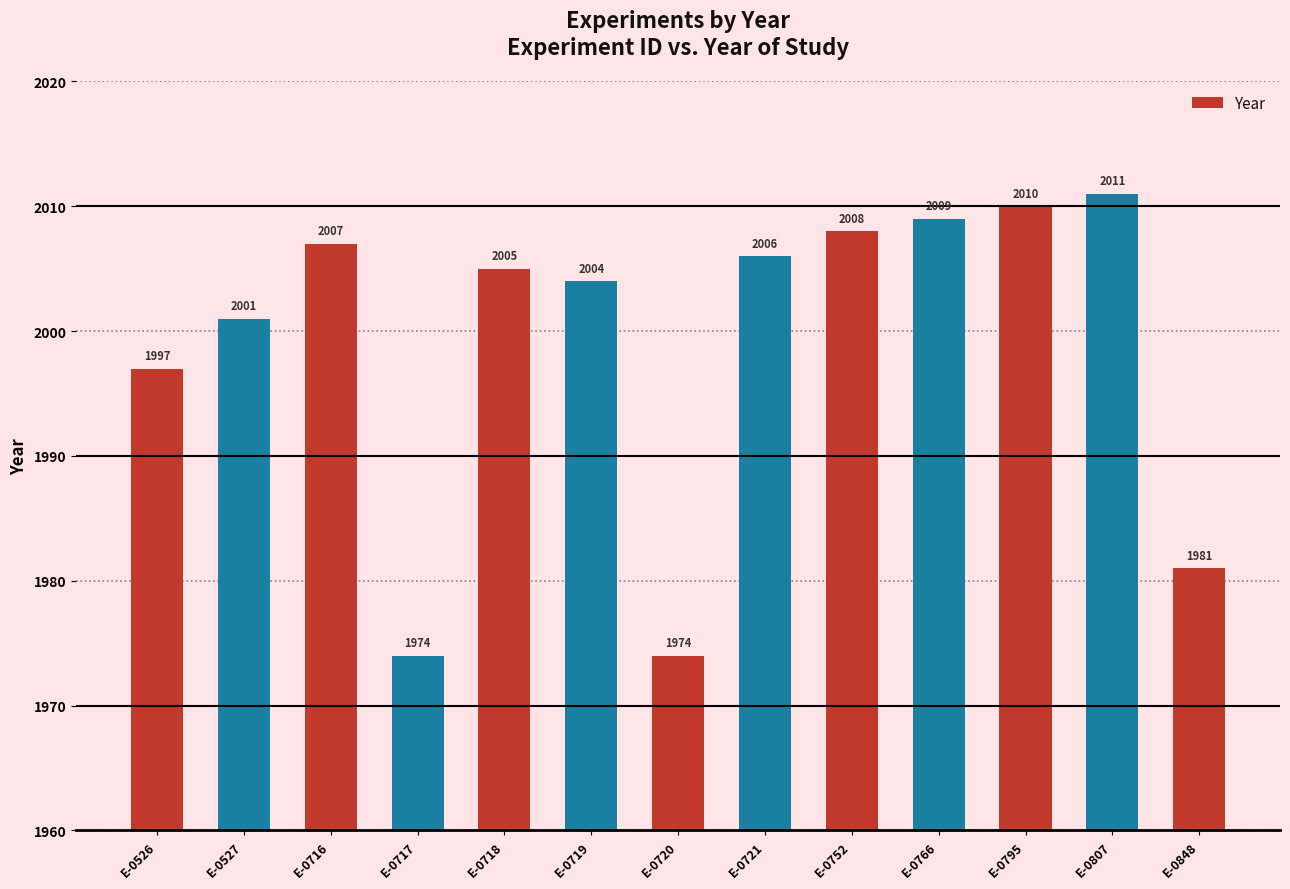

What is the minimum value shown in the chart?

1974